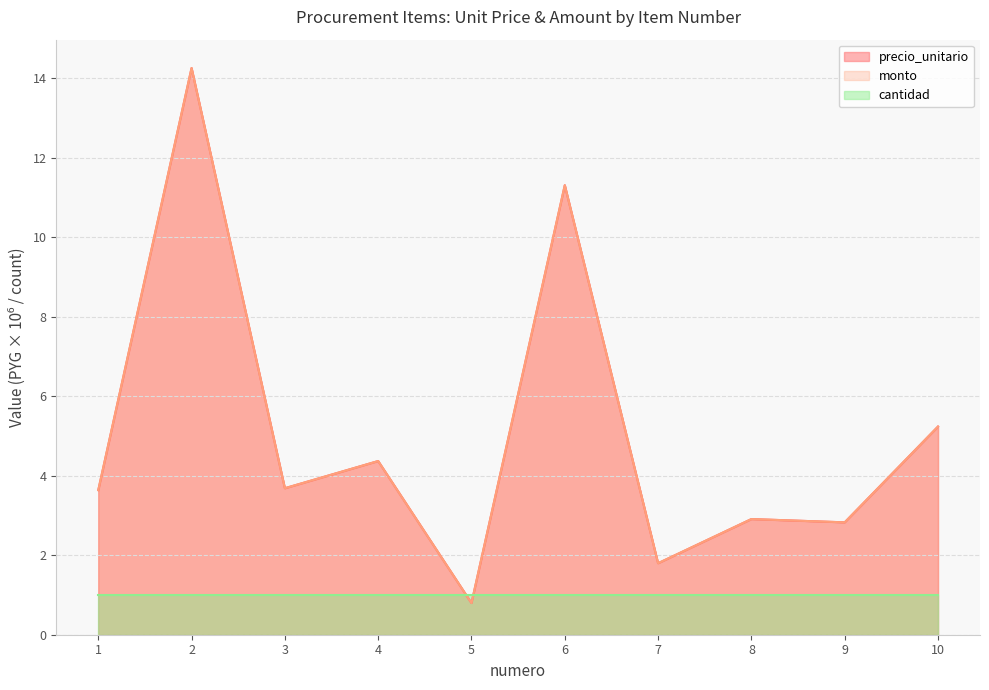

True or false: monto and precio_unitario intersect in this chart.

False